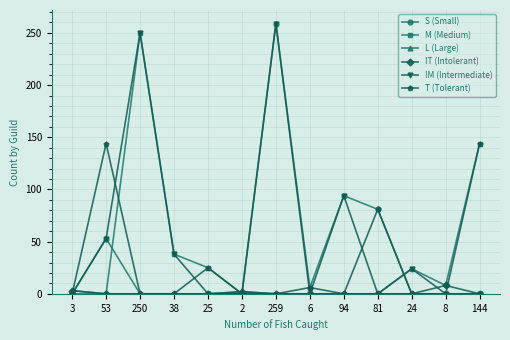

Is it true that T (Tolerant) equals 0 at 94?

True